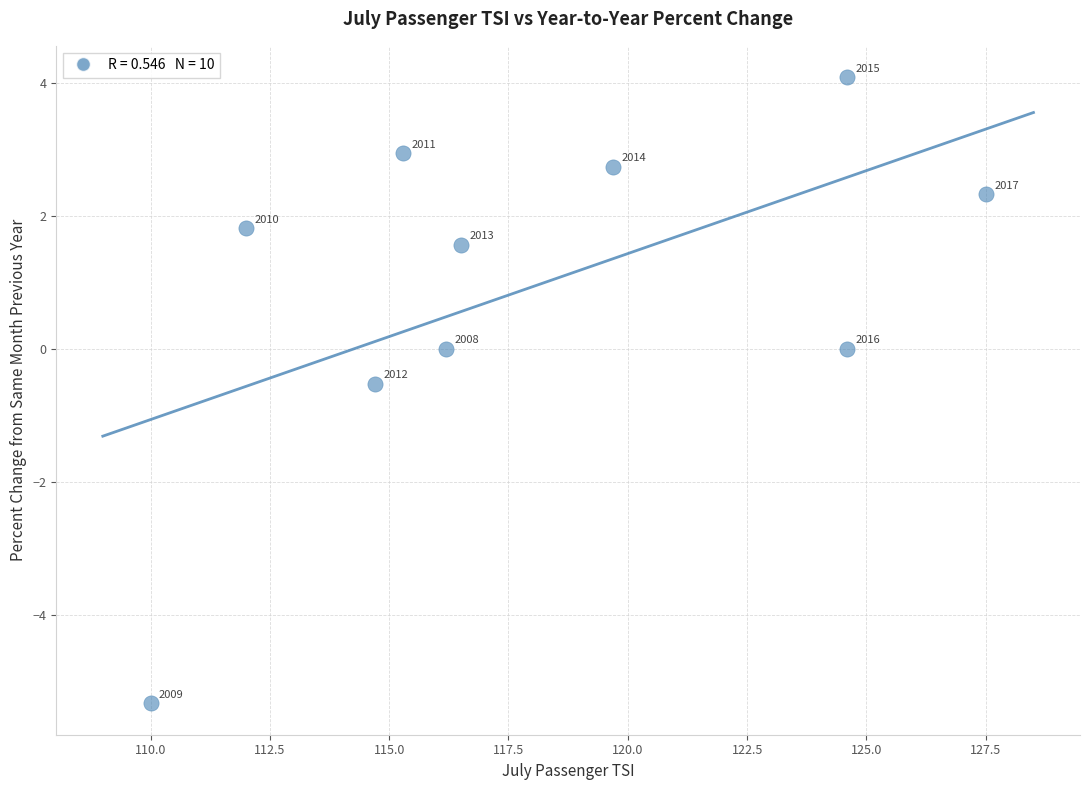

What is the average X value?

118.1